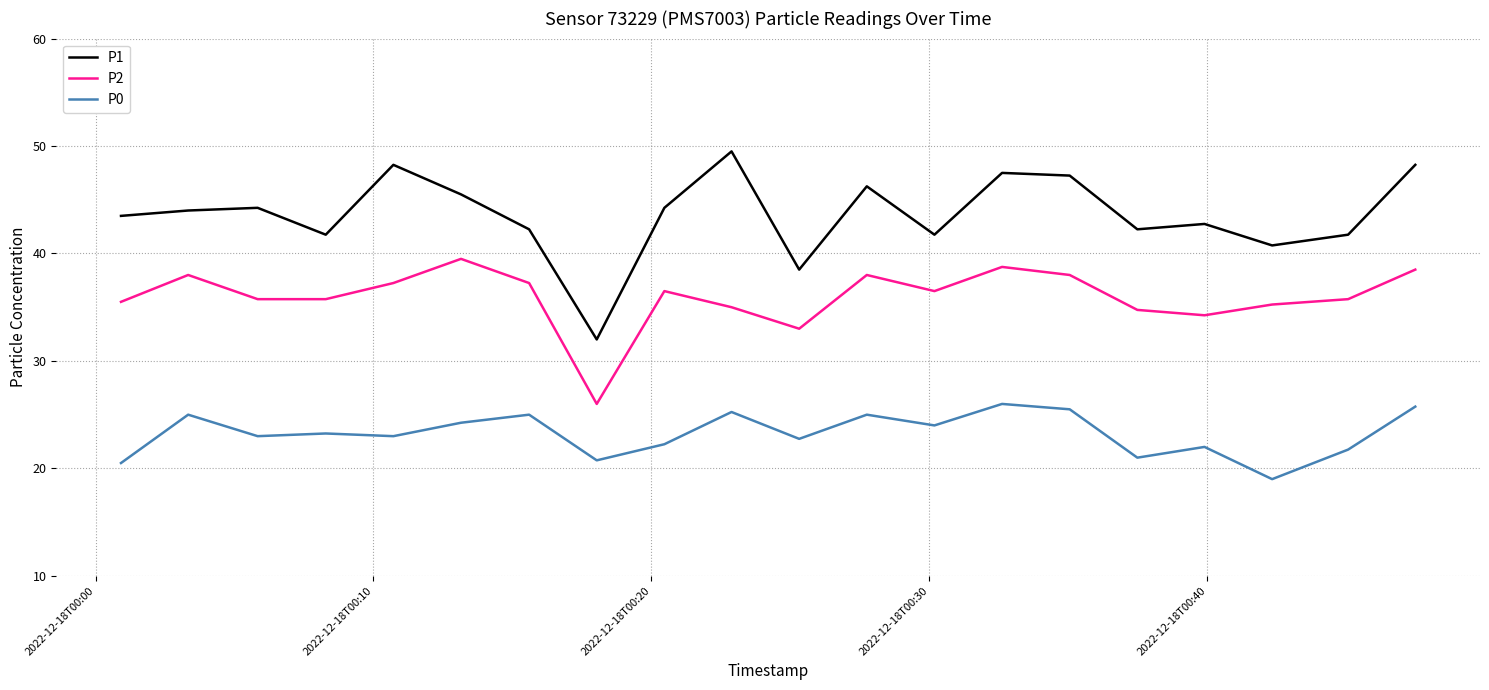

Which series has the largest total across all categories?

P1